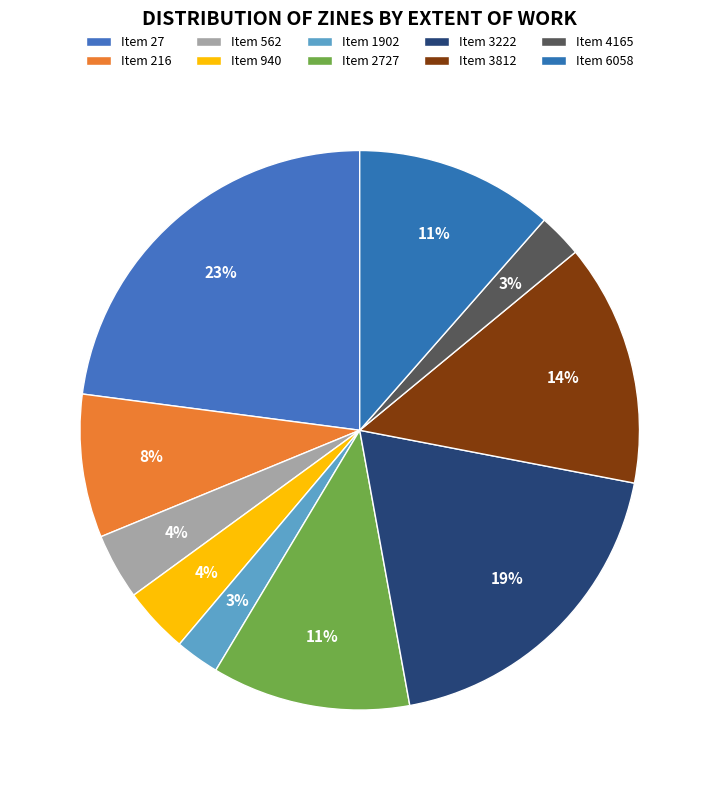

How many segments does this pie chart have?

10